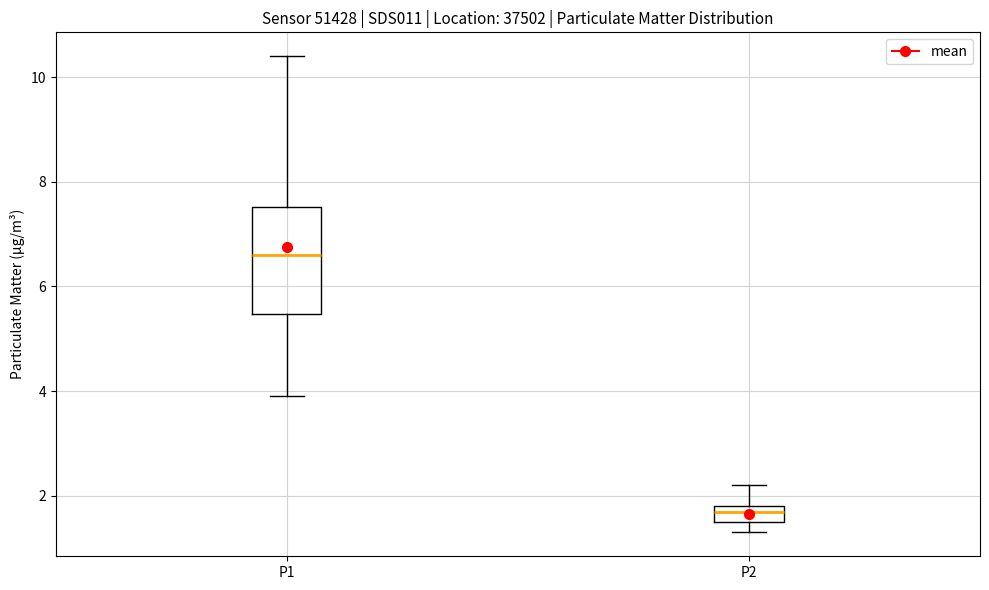

Reading left to right, read every box against the y-axis: the position of its median line, the range the box covers, and the ends of its whiskers. The values are not printed on the chart, so give them approximately, as read against the axis.

P1: median 6.6, box 5.4 to 7.6, whiskers 4.0 to 10.4
P2: median 1.8 (just below the box's upper edge), box 1.6 to 1.8, whiskers 1.4 to 2.2